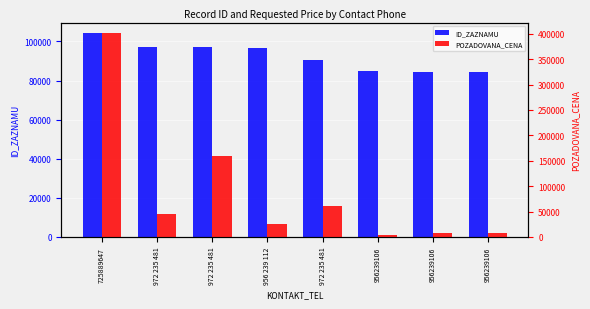

What is the average value of the POZADOVANA_CENA series?

89250